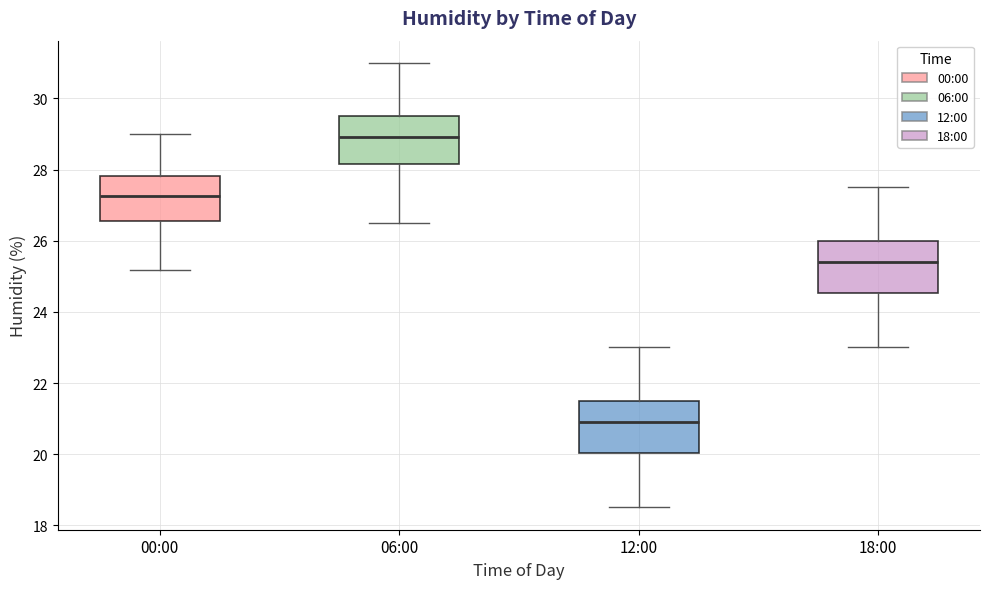

Reading left to right, transcribe this box plot: for each box, give where its median line is, the range the box spans, and where its two whiskers end, as read against the y-axis. The values are not printed on the chart, so give them approximately, as read against the axis.

00:00: median 27.2, box 26.6 to 27.8, whiskers 25.2 to 29.0
06:00: median 29.0, box 28.2 to 29.6, whiskers 26.6 to 31.0
12:00: median 21.0, box 20.0 to 21.6, whiskers 18.6 to 23.0
18:00: median 25.4, box 24.6 to 26.0, whiskers 23.0 to 27.6